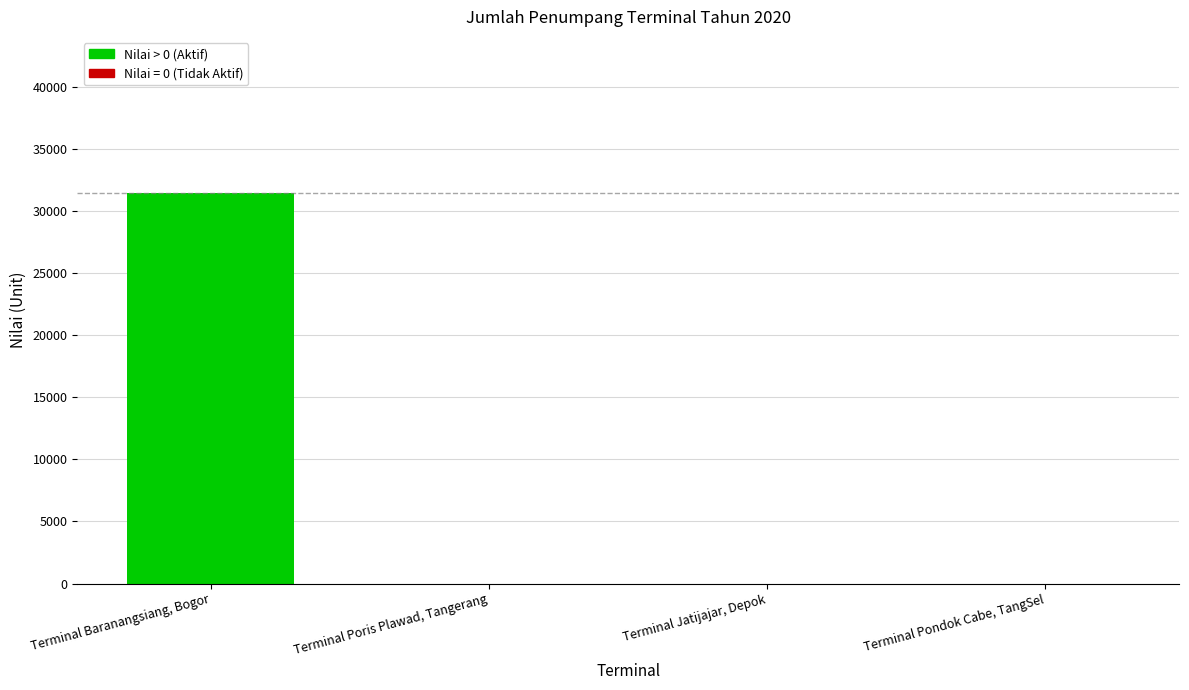

What is the maximum value shown in the chart?

31429